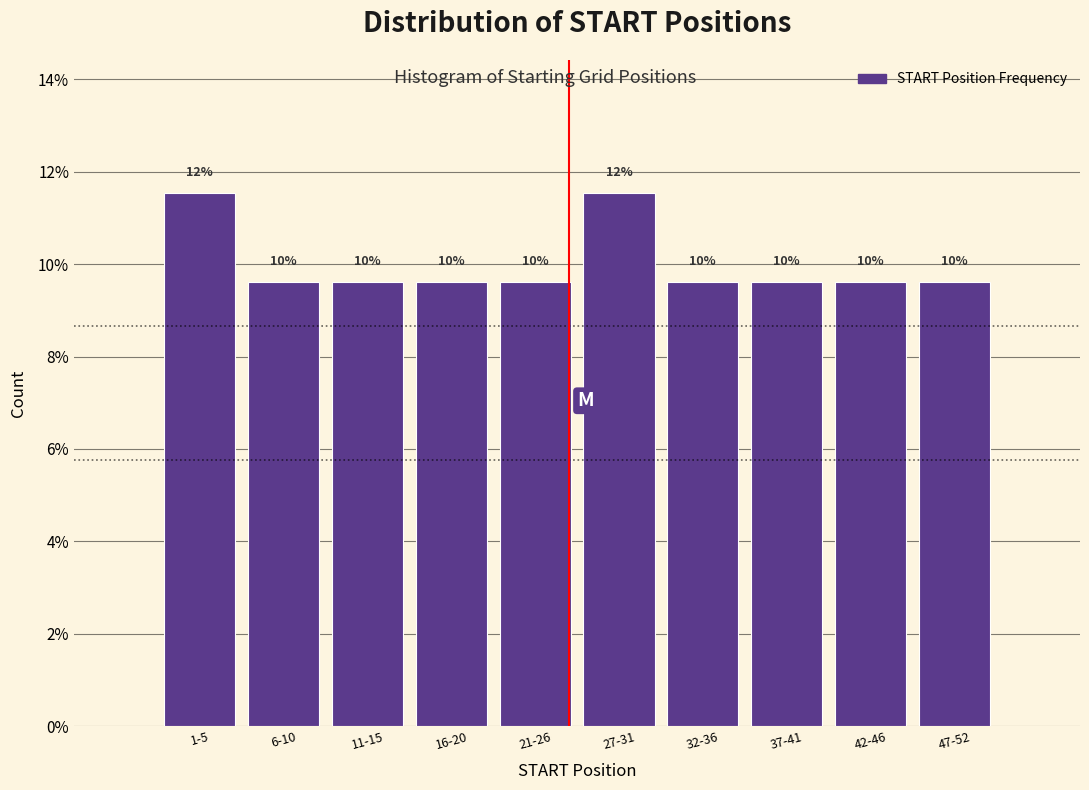

Are the bars horizontal?

No